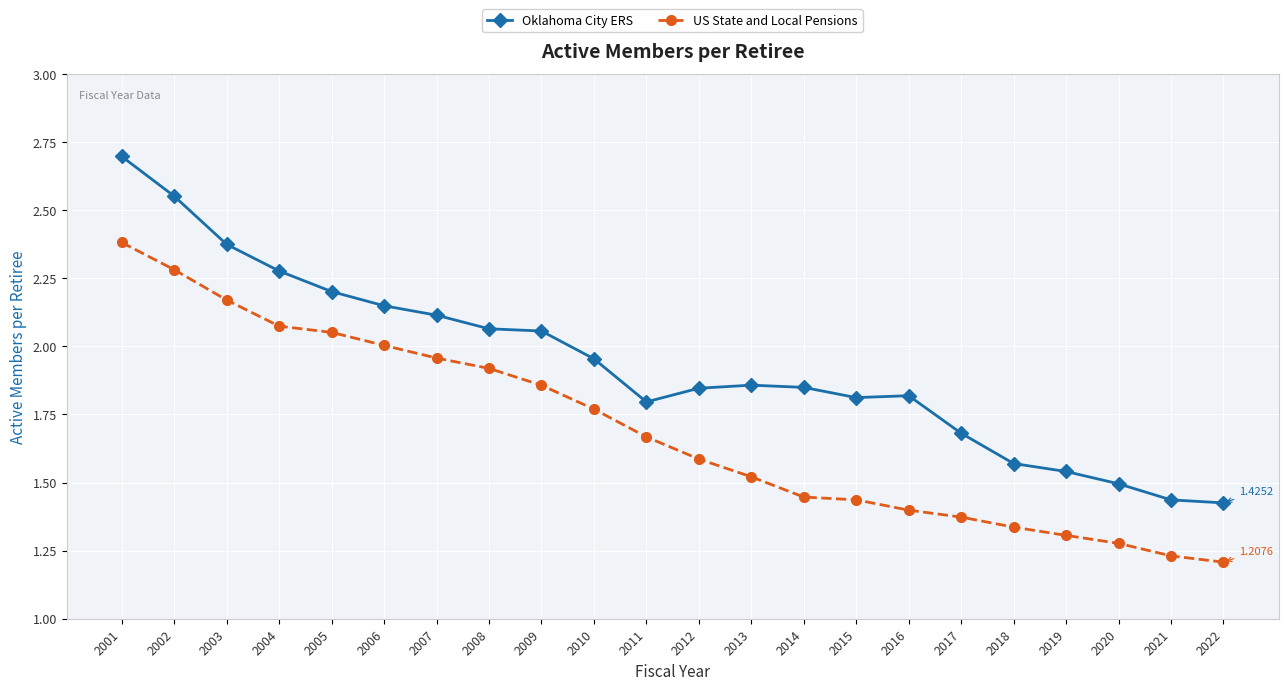

Which category has the lowest value in the US State and Local Pensions series?

2022